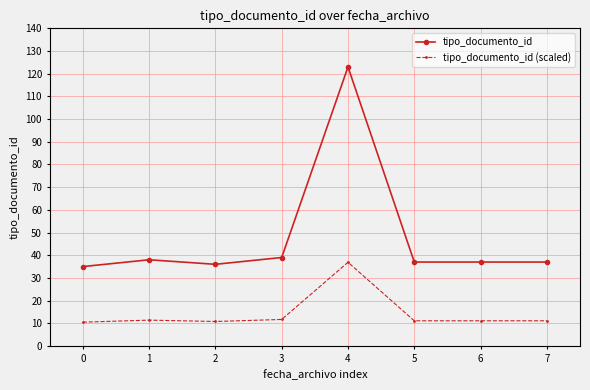

Read the tipo_documento_id (scaled) value at 4.

36.9